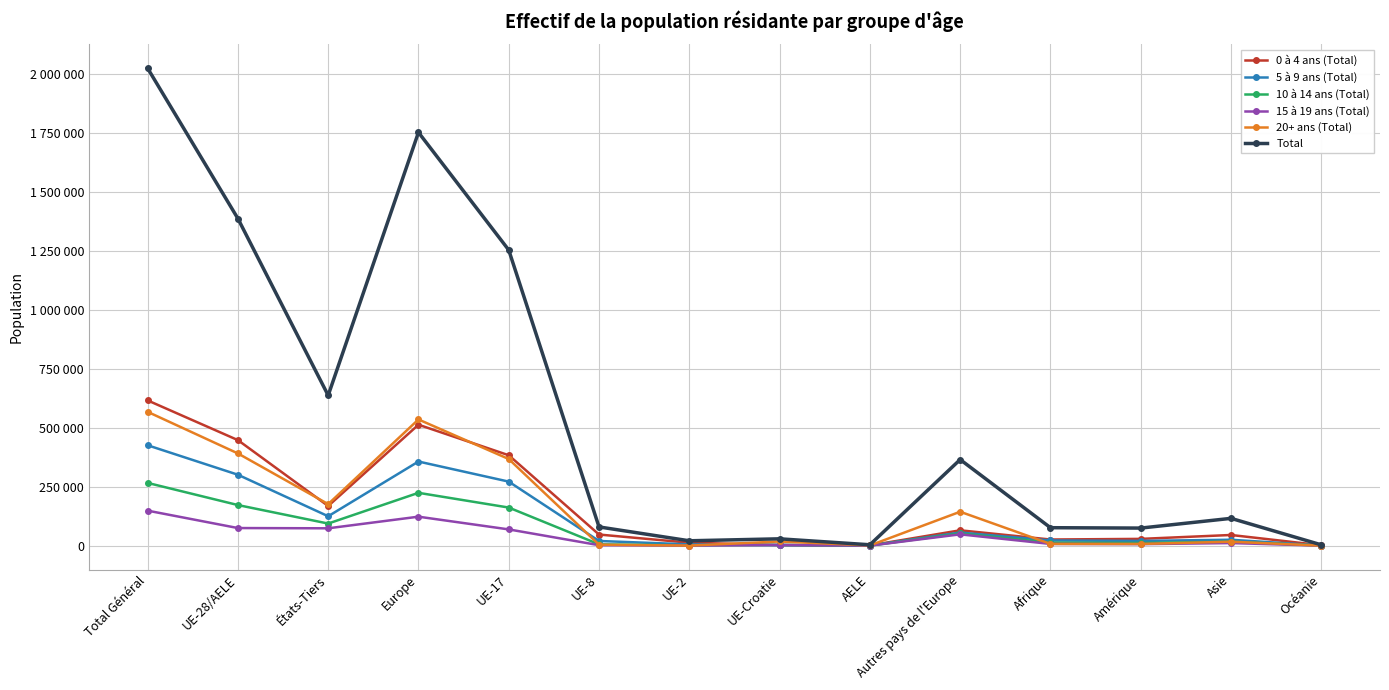

What is the label of the 11th point from the right?

Europe